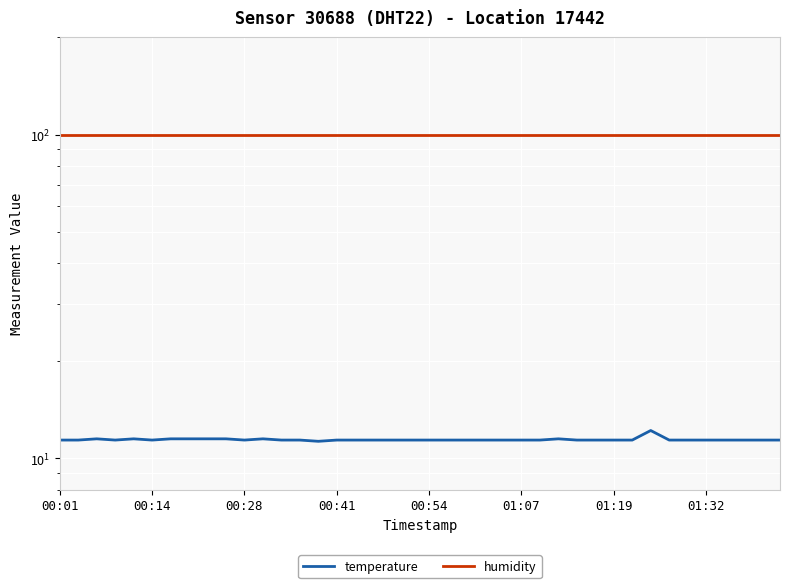

True or false: temperature has more than 1 interior local peaks.

True